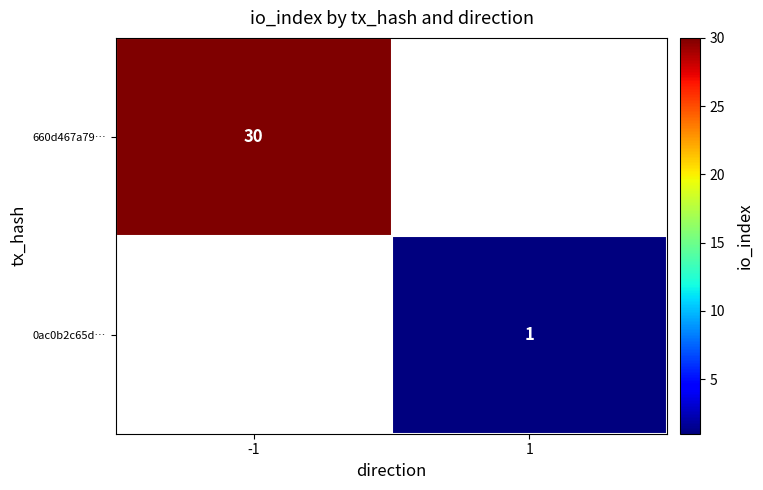

How many series are shown in this chart?

2